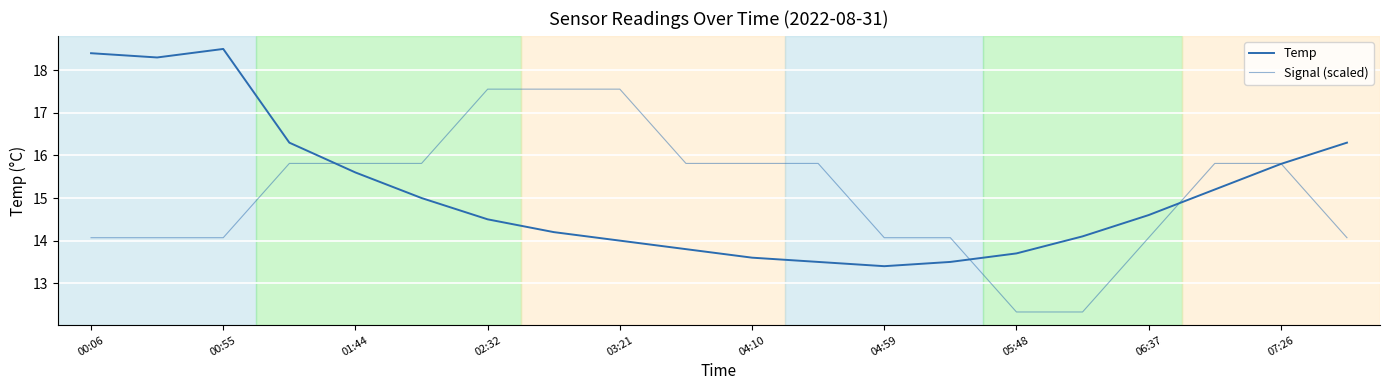

Reading left to right, list all the values displayed in this chart.

Temp: 18.4	18.3	18.5	16.3	15.6	15.0	14.5	14.2	14.0	13.8	13.6	13.5	13.4	13.5	13.7	14.1	14.6	15.2	15.8	16.3
Signal (scaled): 14.1	14.1	14.1	15.8	15.8	15.8	17.6	17.6	17.6	15.8	15.8	15.8	14.1	14.1	12.3	12.3	14.1	15.8	15.8	14.1